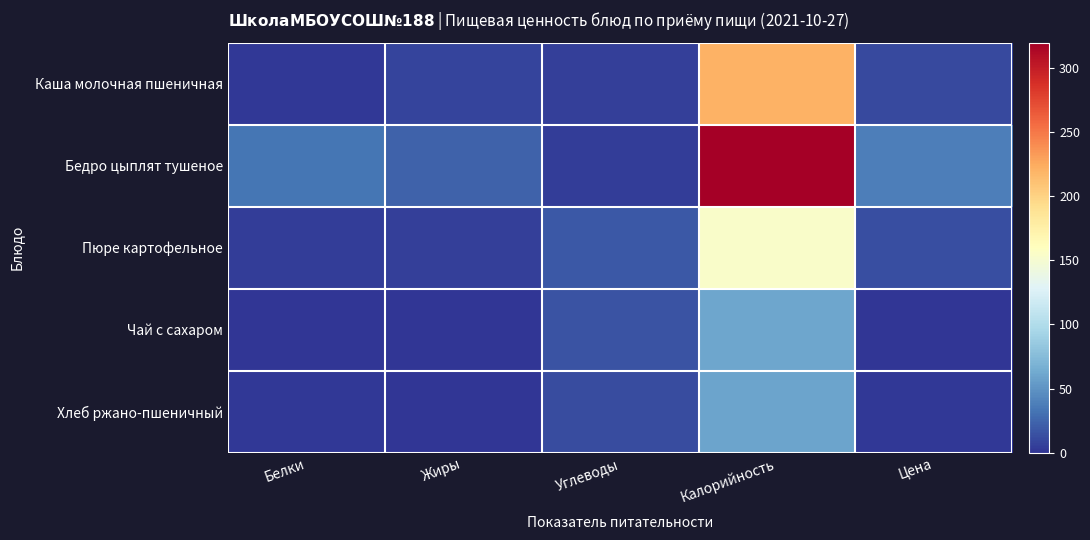

Reading left to right, list all the values displayed in this chart.

Каша молочная пшеничная: Белки=2.0	Жиры=8.0	Углеводы=6.0	Калорийность=220.0	Цена=10.7
Бедро цыплят тушеное: Белки=33.0	Жиры=23.0	Углеводы=4.0	Калорийность=320.0	Цена=38.4
Пюре картофельное: Белки=4.0	Жиры=6.0	Углеводы=18.0	Калорийность=154.0	Цена=12.8
Чай с сахаром: Белки=0.0	Жиры=0.0	Углеводы=15.0	Калорийность=61.0	Цена=1.2
Хлеб ржано-пшеничный: Белки=2.0	Жиры=0.0	Углеводы=12.0	Калорийность=59.0	Цена=1.4